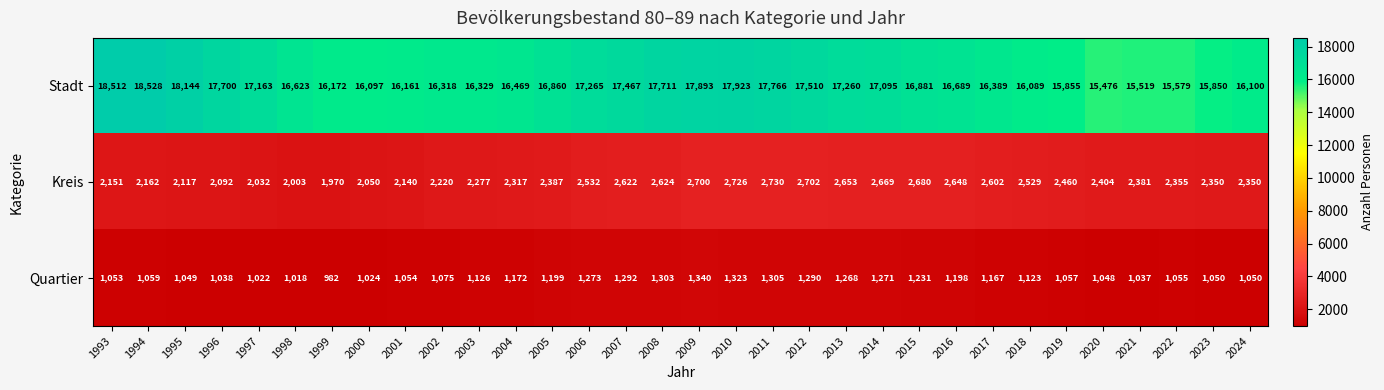

What is the difference between the highest and lowest values at 2014?

15824